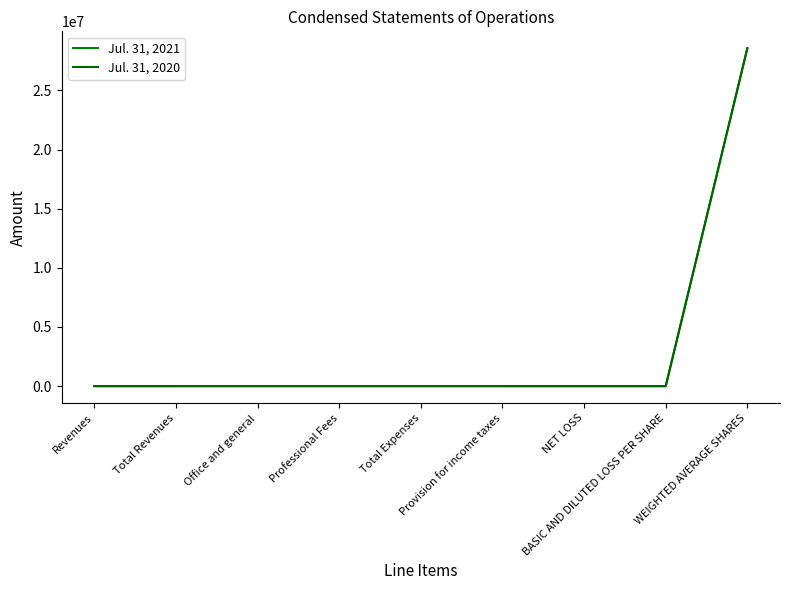

True or false: Jul. 31, 2021 has a value of -106 at NET LOSS.

False